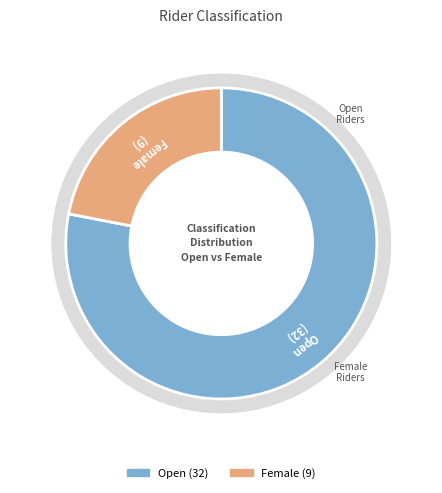

Which slice is the smallest?

Female